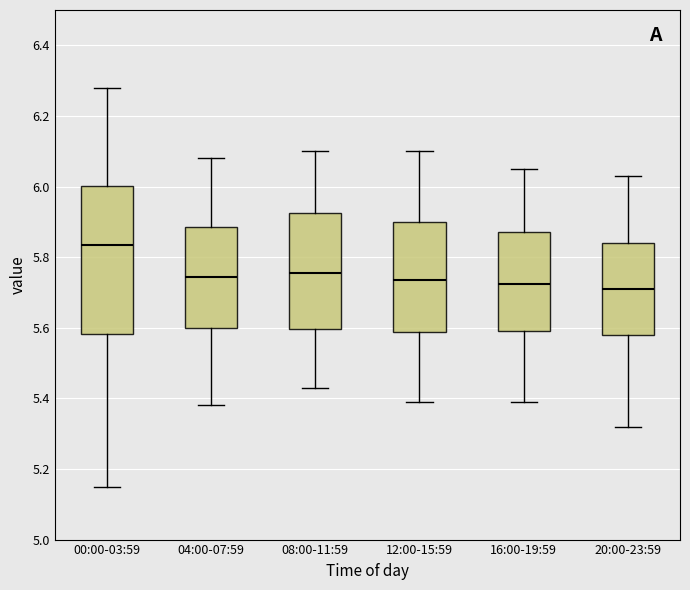

Which box is the tallest, from its lower edge to its upper edge?

00:00-03:59